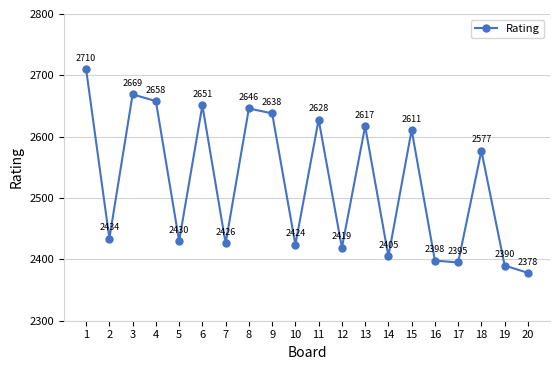

What is the smallest value displayed?

2378